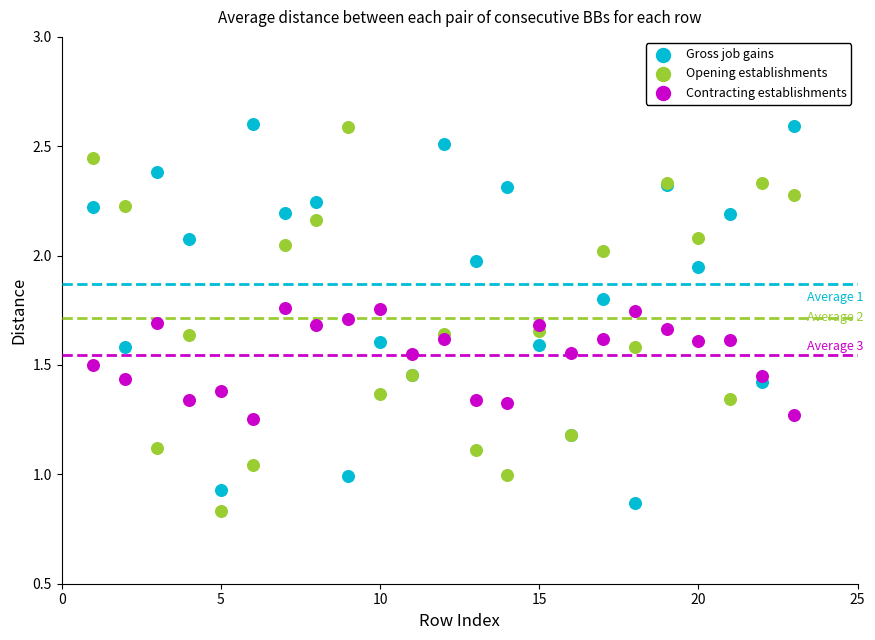

Which series contains the lowest Y value?

Opening establishments